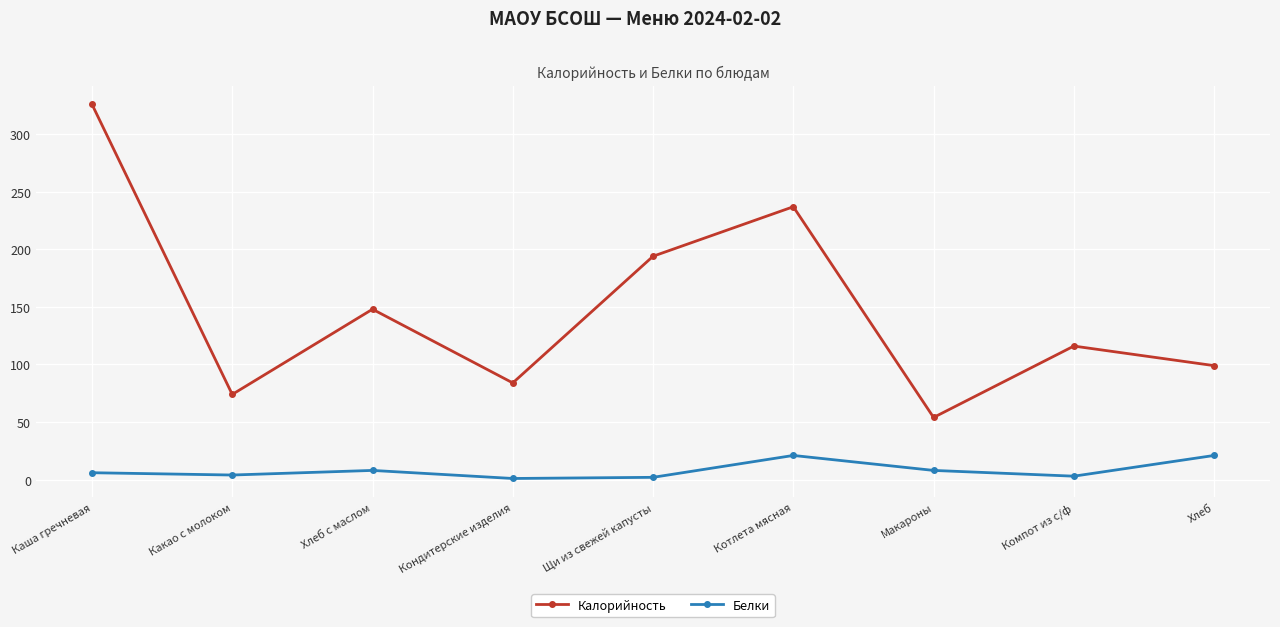

Where is the first local minimum for Калорийность?

Какао с молоком